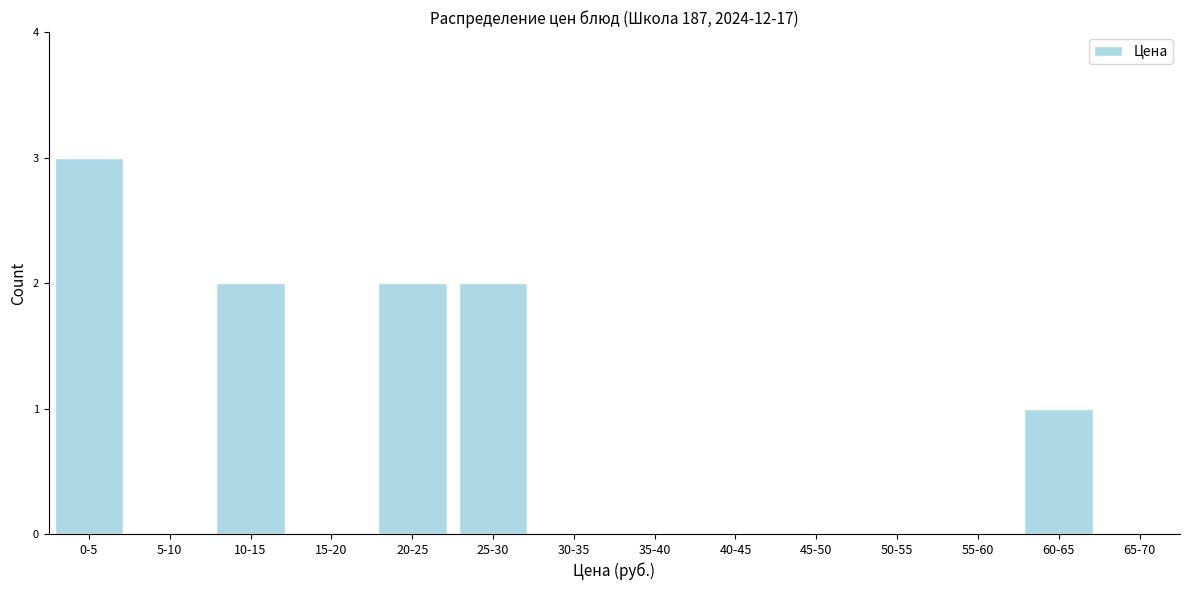

Reading left to right, what are all the values shown in this chart?

0-5=3	5-10=0	10-15=2	15-20=0	20-25=2	25-30=2	30-35=0	35-40=0	40-45=0	45-50=0	50-55=0	55-60=0	60-65=1	65-70=0